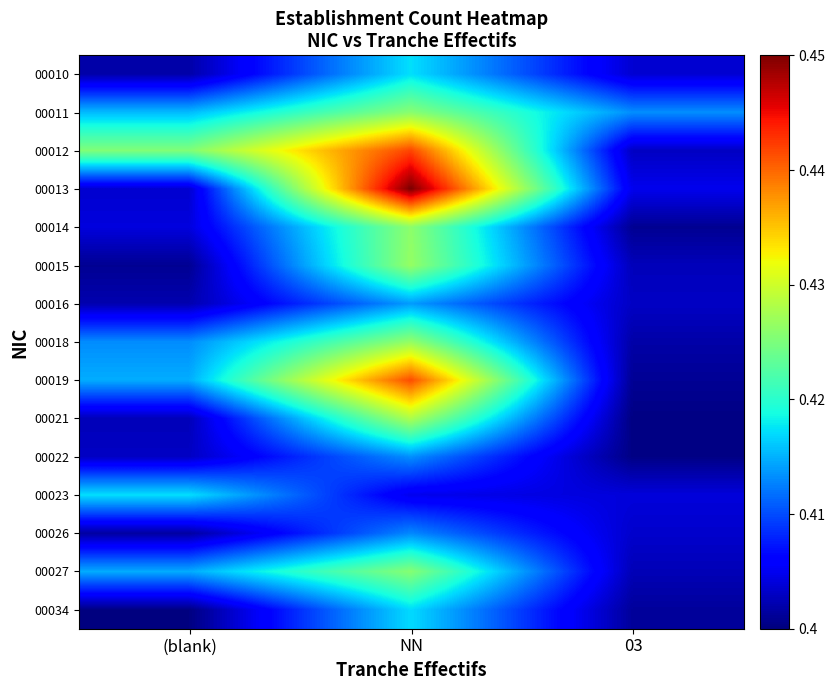

How many data points does each series have?

3